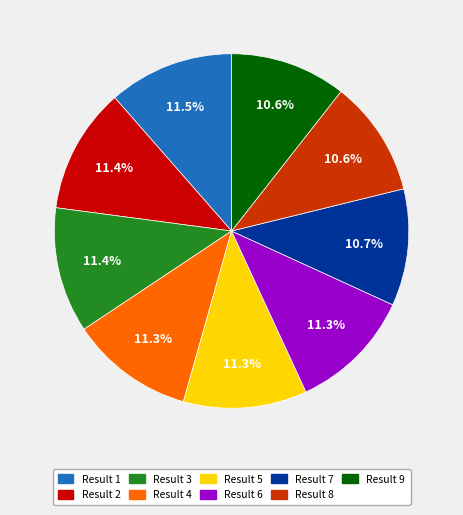

Which has a higher value, Result 5 or Result 7?

Result 5